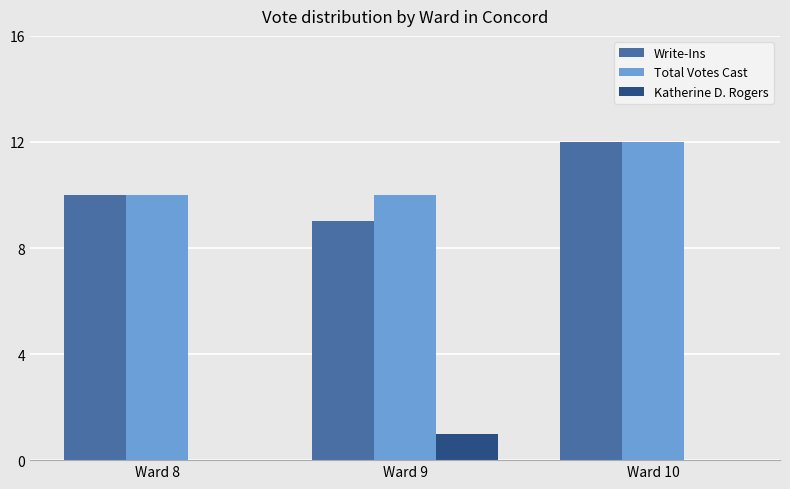

How many Katherine D. Rogers values are between 0 and 1?

3